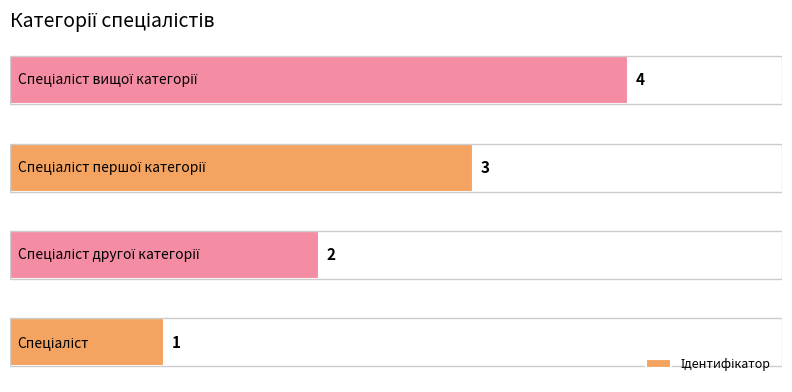

How many values are between 2 and 4?

3